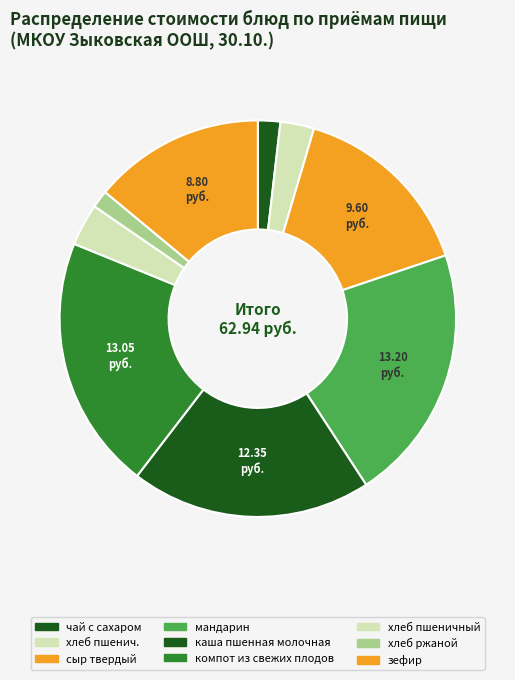

Is the sum of сыр твердый and зефир greater than half?

No